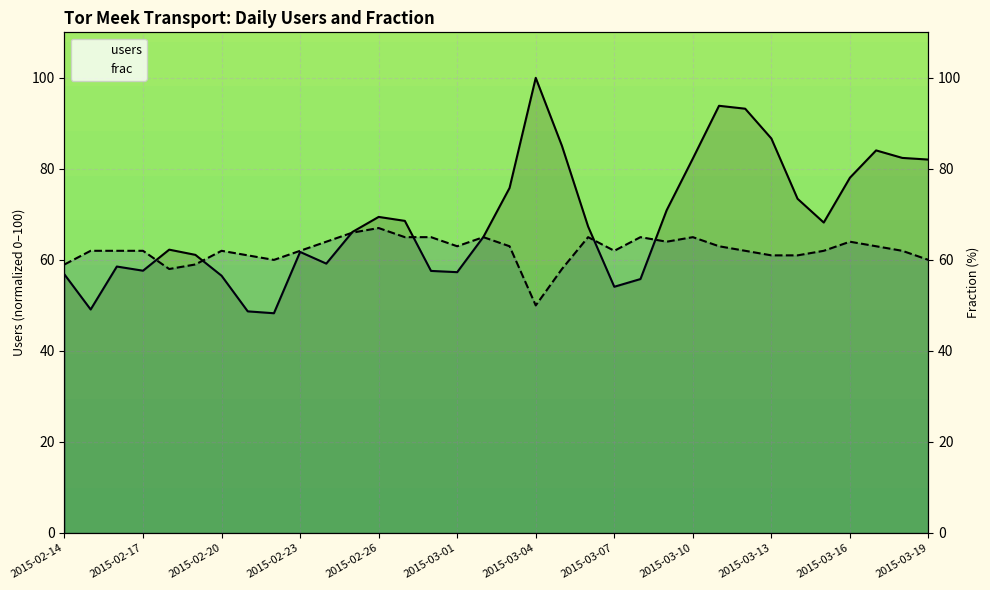

What is the minimum value shown in the chart?

48.3